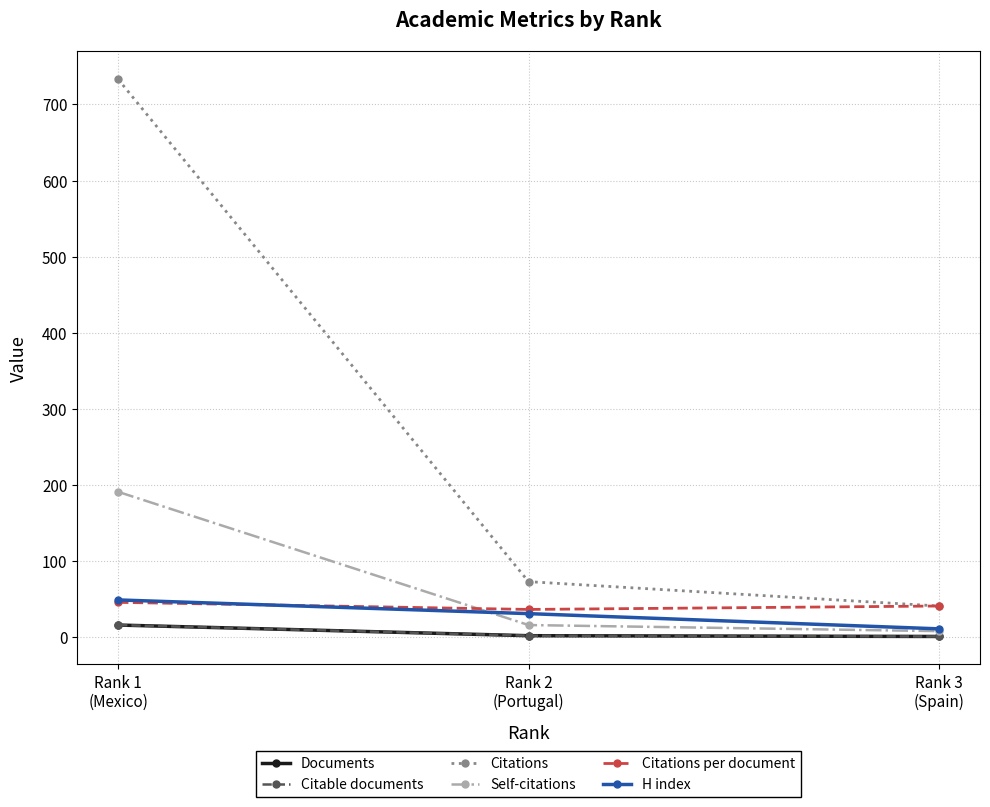

Does the chart have visible grid lines?

Yes